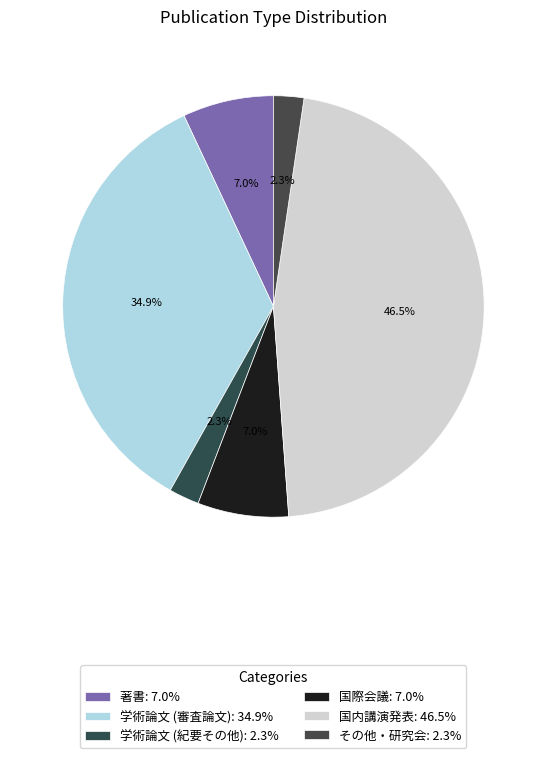

How many segments does this pie chart have?

6